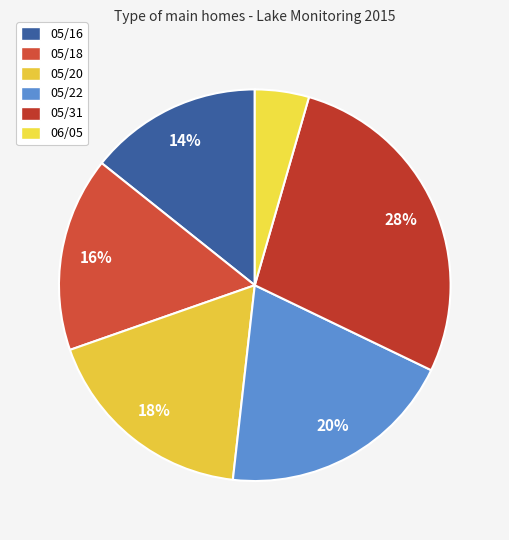

How many segments does this pie chart have?

6